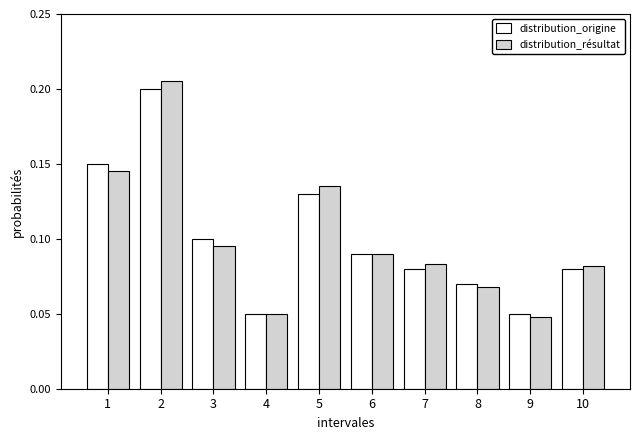

Count the distribution_origine values in the range 0 to 1.

10